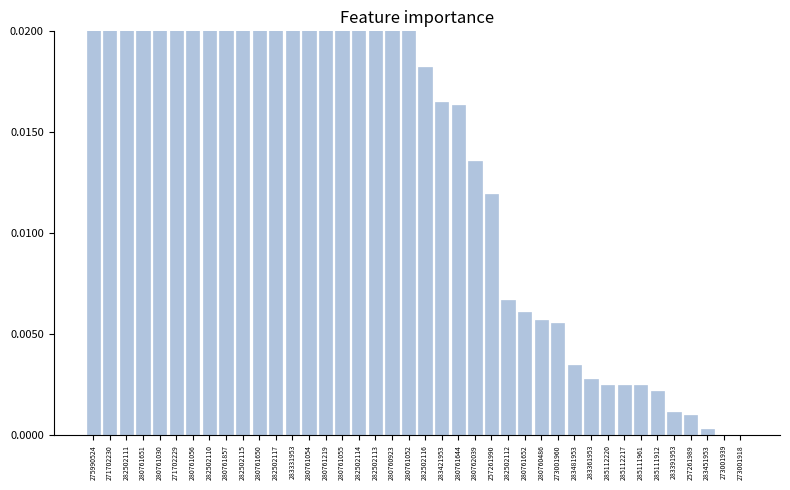

List the labels in order of value, smallest first.

273001939, 273001918, 283451953, 257261989, 283391953, 285111912, 285112220, 285112217, 285111961, 283361953, 283481953, 273001960, 280760486, 280761652, 282502112, 257261990, 280762039, 280761644, 283421953, 282502116, 280761052, 280760923, 282502113, 282502114, 280761219, 280761055, 280761054, 283331953, 282502117, 280761650, 282502115, 280761857, 282502110, 280761056, 271702229, 280761030, 280761651, 282502111, 271702230, 275990524